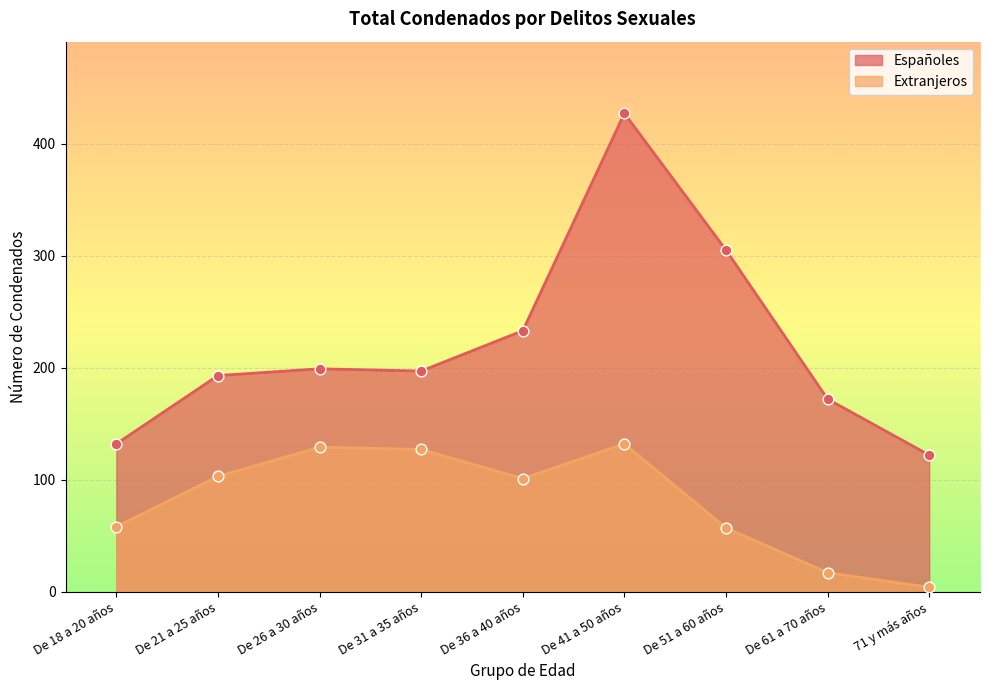

Which series has the largest total across all categories?

Españoles